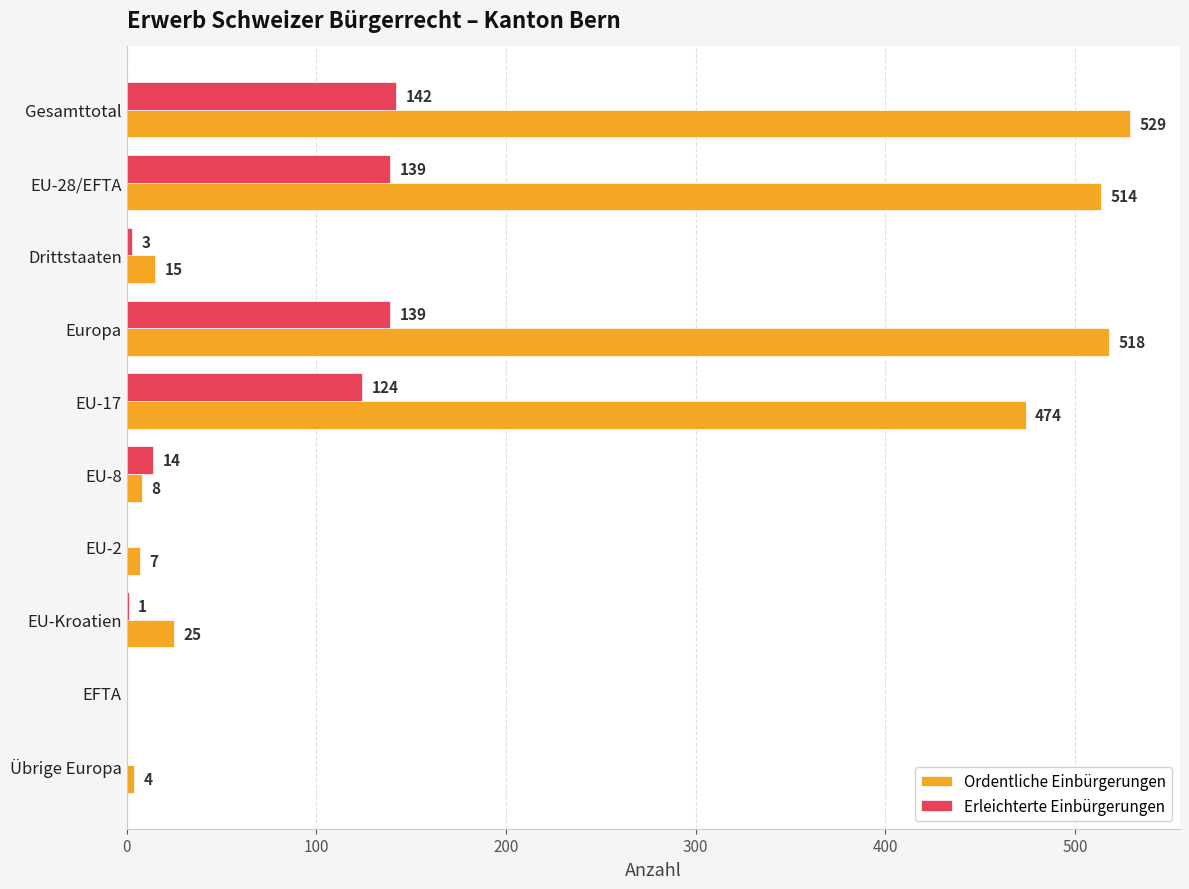

The value of Ordentliche Einbürgerungen at Gesamttotal is 529. True or false?

True